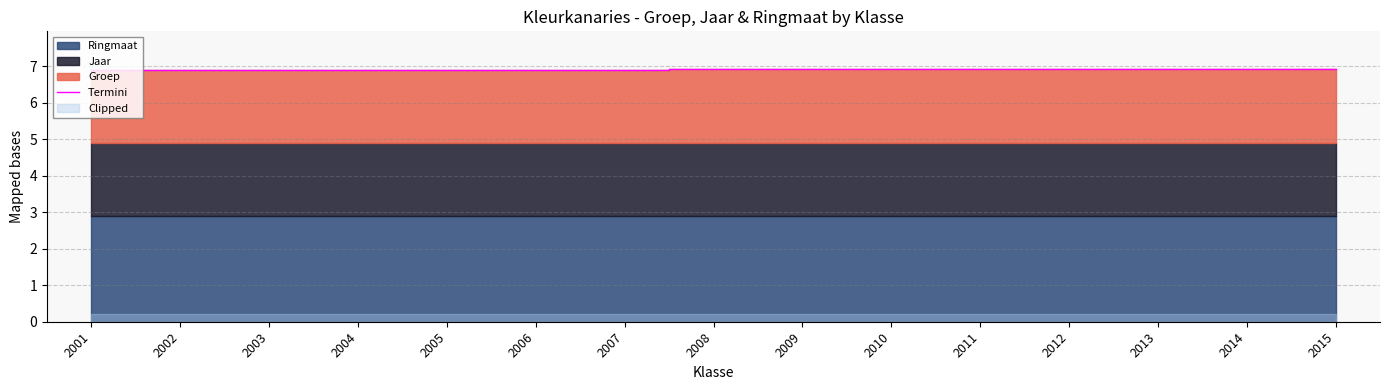

Is it true that the value at 2003 is 6.9?

True